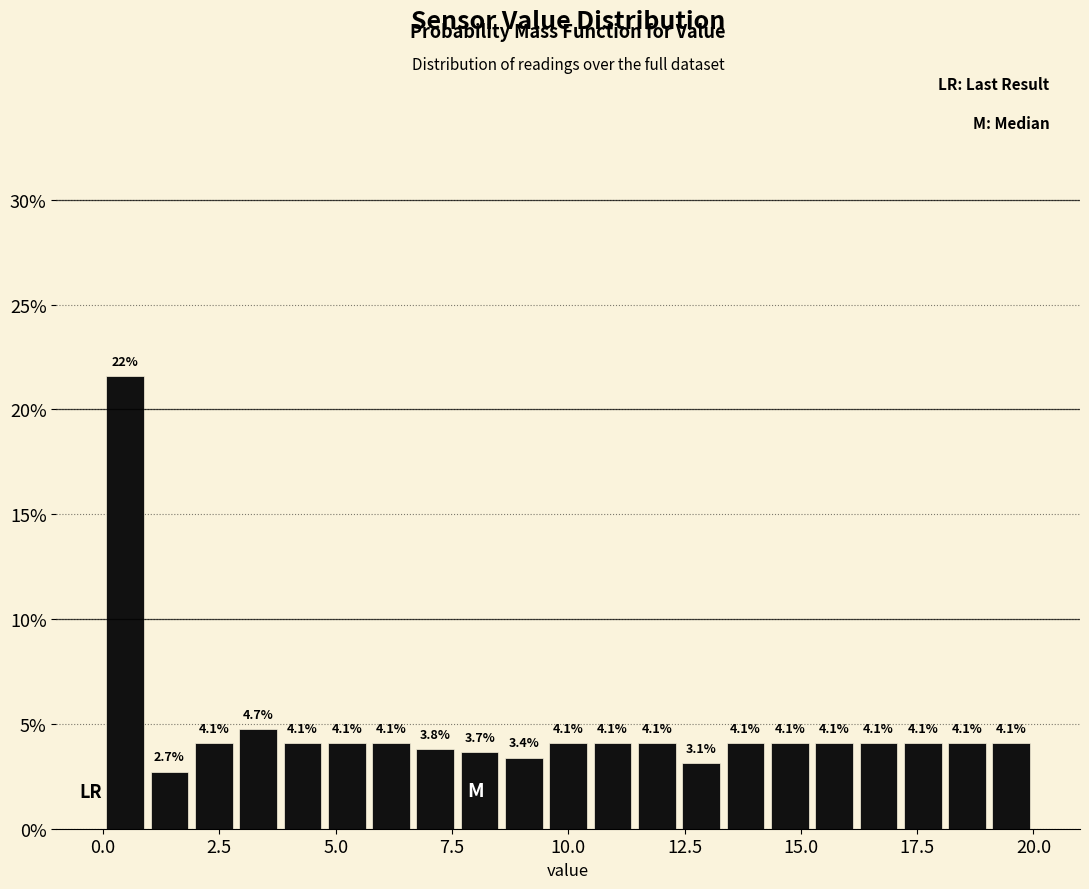

Around what value on the x-axis is the tallest bar? Give the approximate position of its centre, as read against the axis.

0.5